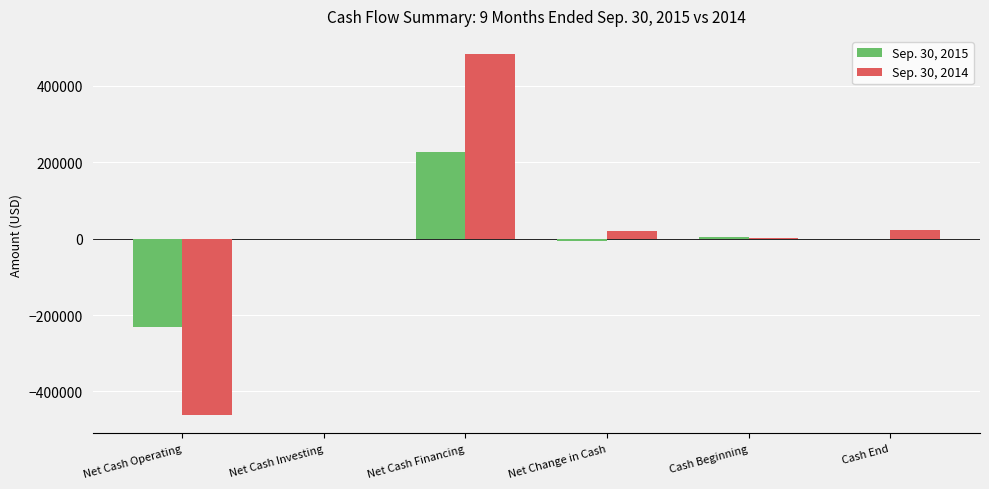

What is the greatest value displayed?

483500